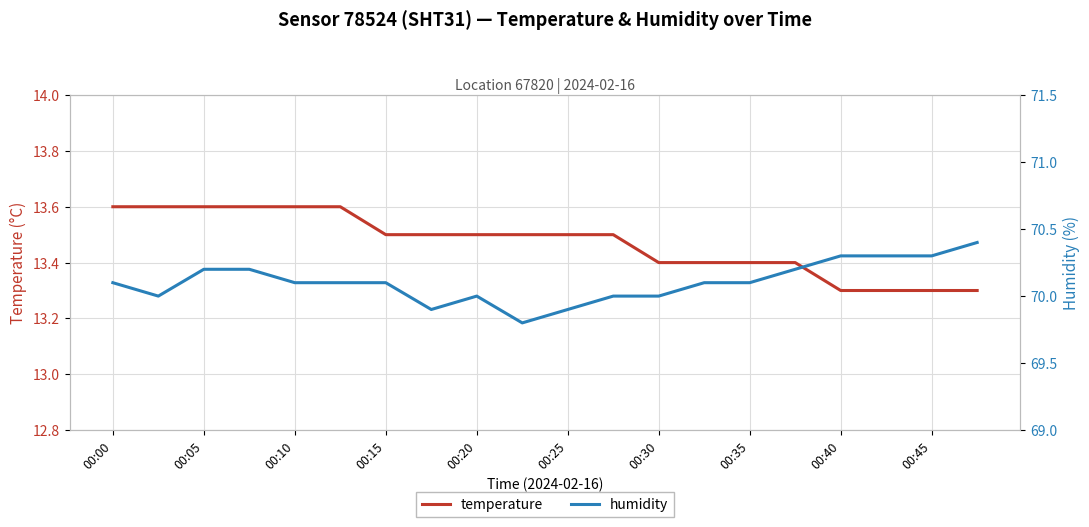

What is the difference between the second highest and second lowest values in the humidity series?

0.4